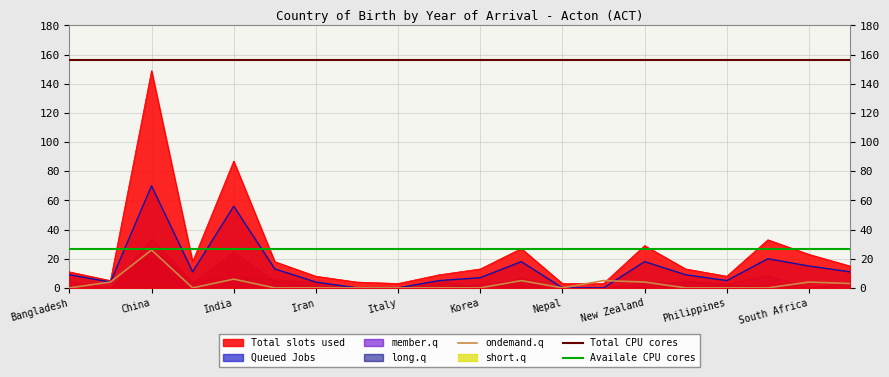

At which label does Availale CPU cores reach its peak?

Bangladesh